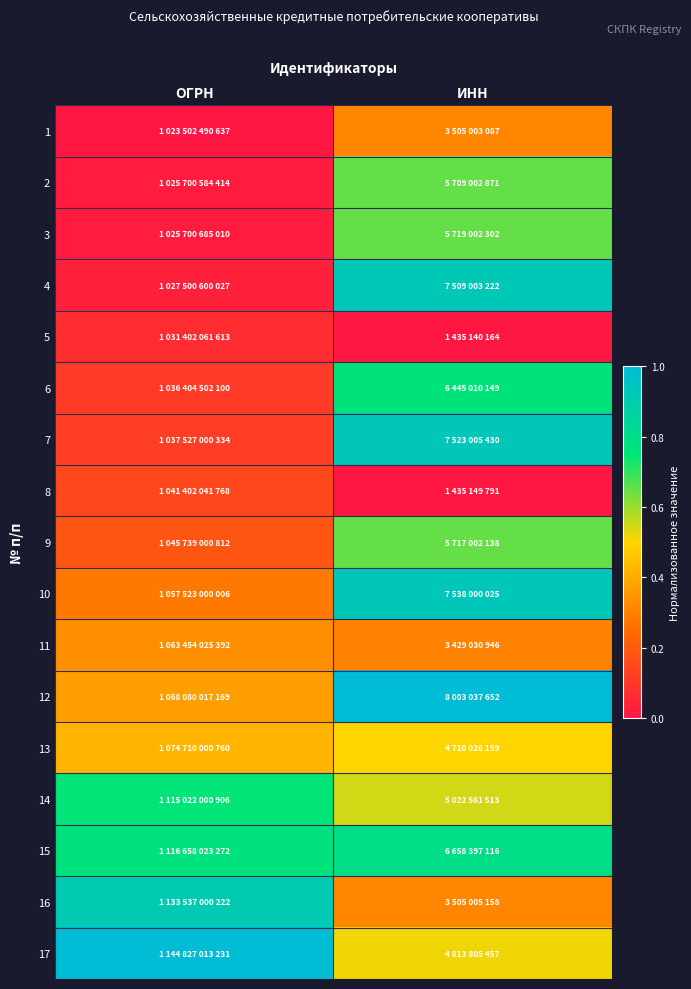

Reading left to right, what are all the values shown in this chart?

1: ОГРН=0.0	ИНН=0.3
2: ОГРН=0.0	ИНН=0.7
3: ОГРН=0.0	ИНН=0.7
4: ОГРН=0.0	ИНН=0.9
5: ОГРН=0.1	ИНН=0.0
6: ОГРН=0.1	ИНН=0.8
7: ОГРН=0.1	ИНН=0.9
8: ОГРН=0.1	ИНН=0.0
9: ОГРН=0.2	ИНН=0.7
10: ОГРН=0.3	ИНН=0.9
11: ОГРН=0.3	ИНН=0.3
12: ОГРН=0.4	ИНН=1.0
13: ОГРН=0.4	ИНН=0.5
14: ОГРН=0.8	ИНН=0.5
15: ОГРН=0.8	ИНН=0.8
16: ОГРН=0.9	ИНН=0.3
17: ОГРН=1.0	ИНН=0.5